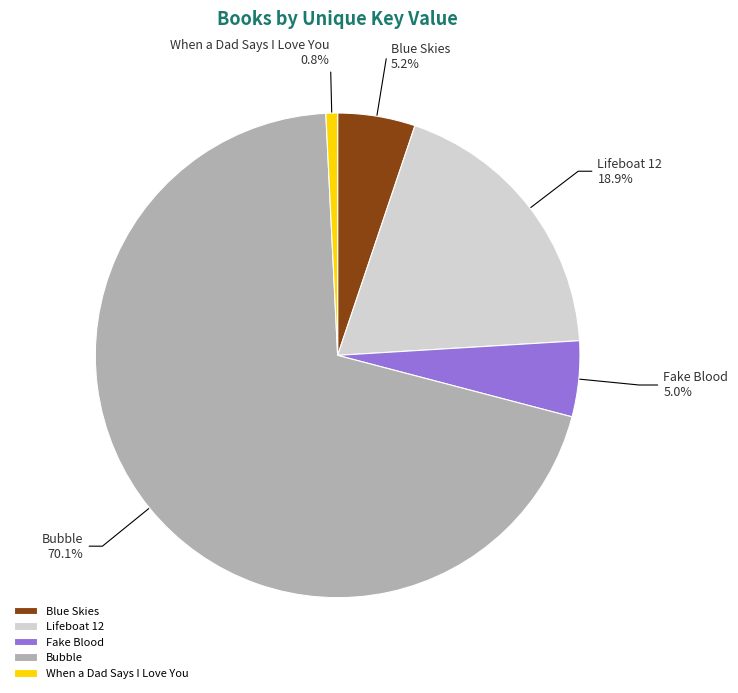

What portion of the pie excludes Fake Blood?

95.0%